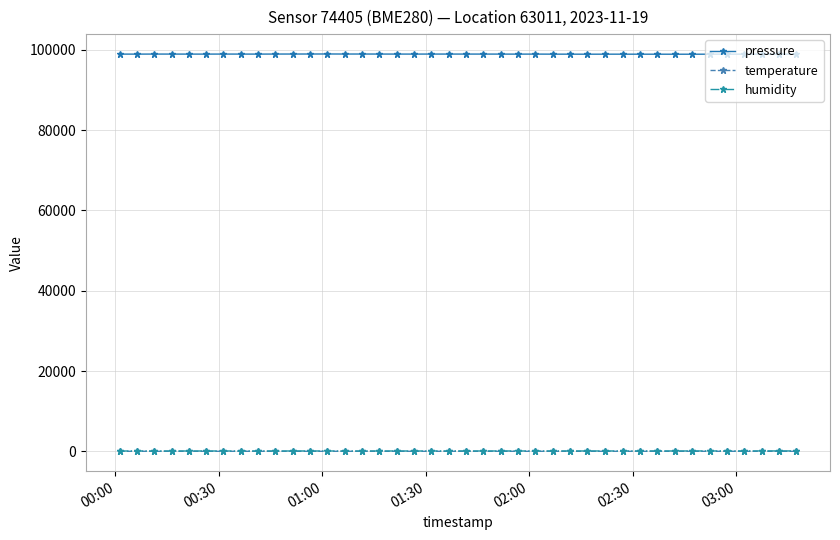

True or false: temperature has more than 0 interior local peaks.

True